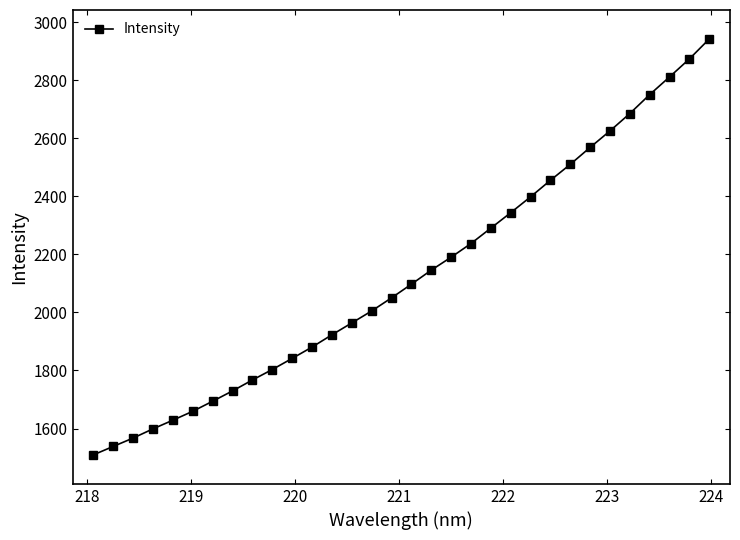

What is the difference between the maximum and second lowest values?

1403.1